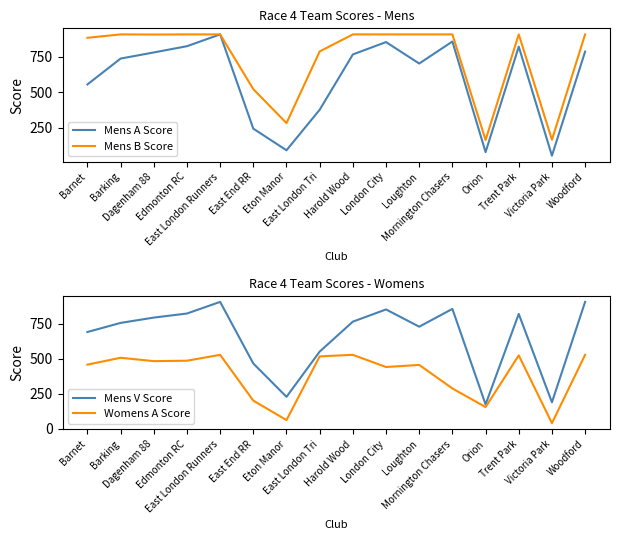

Which series has the widest spread of values?

Mens A Score